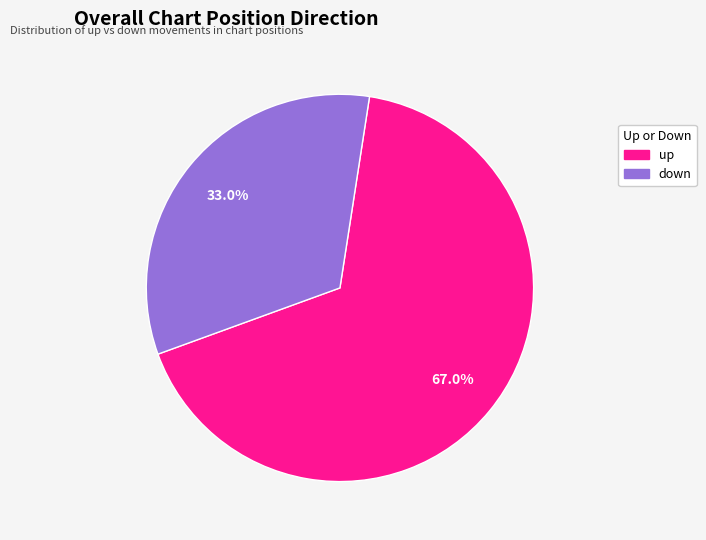

To the nearest percent, what is the combined percentage of down and up?

100%